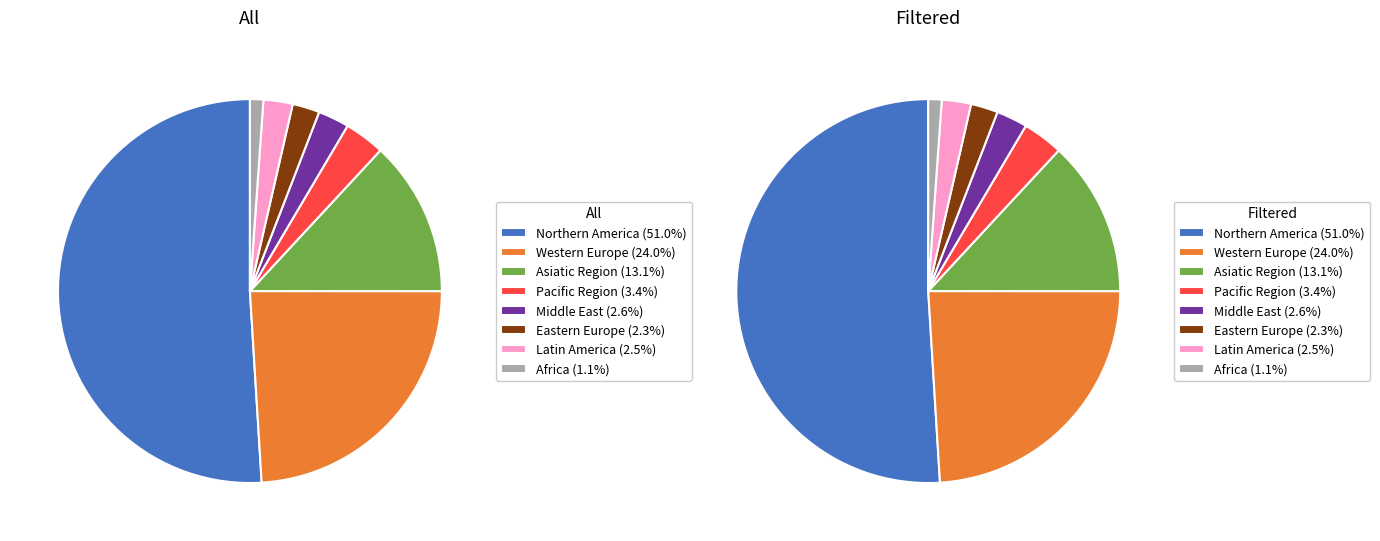

Combined, what portion of the pie is Northern America and Eastern Europe?

53.3%